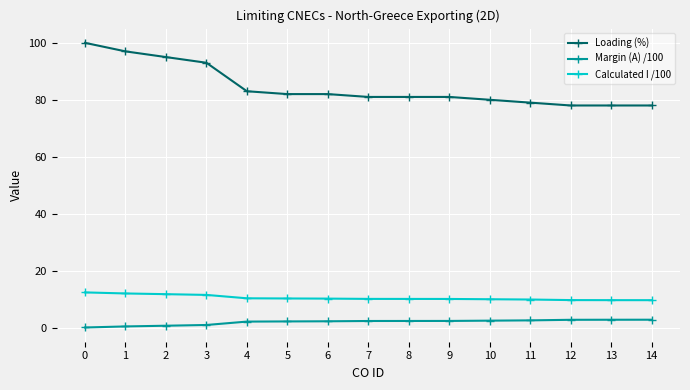

True or false: Loading (%) and Margin (A) /100 cross at least once.

False